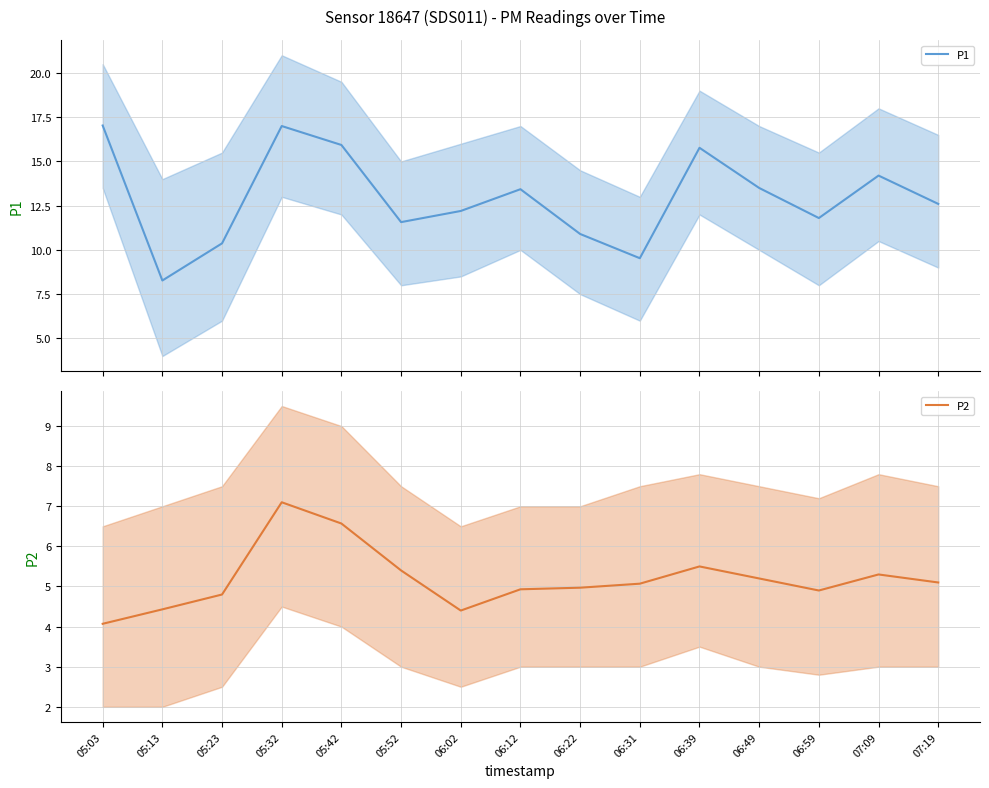

Rank the series at 07:09 from highest to lowest value.

P1, P2